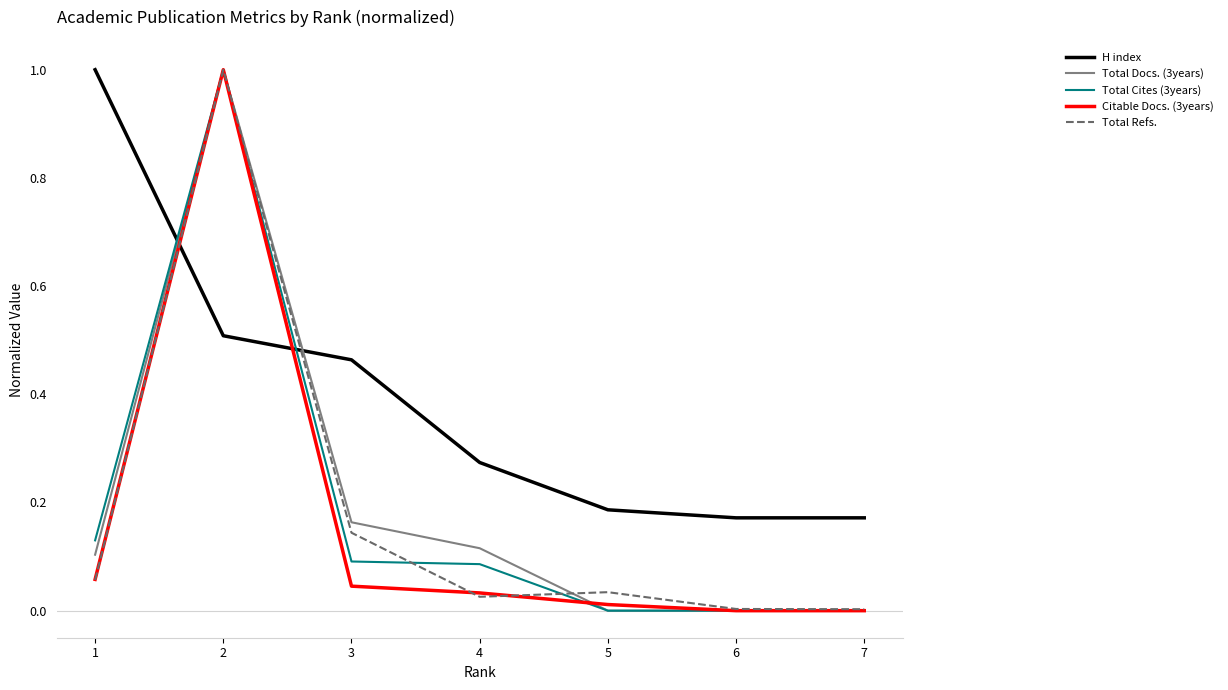

What is the sum of all Total Cites (3years) values?

1.3